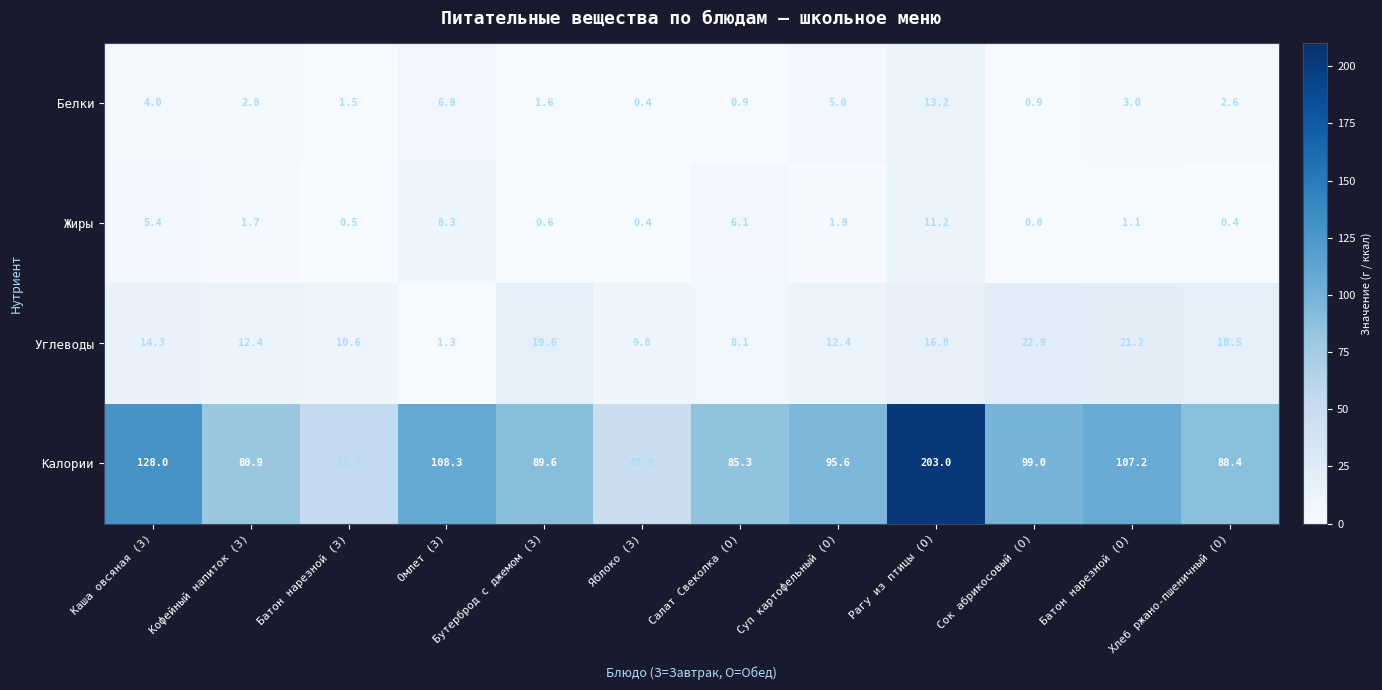

What is the sum of the Углеводы values at Батон нарезной (З) and Рагу из птицы (О)?

27.4